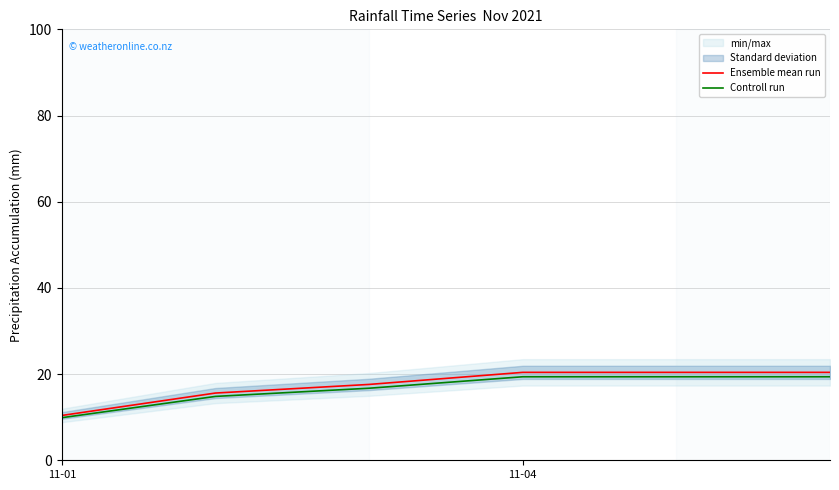

How many values in the Ensemble mean run series exceed 20?

3